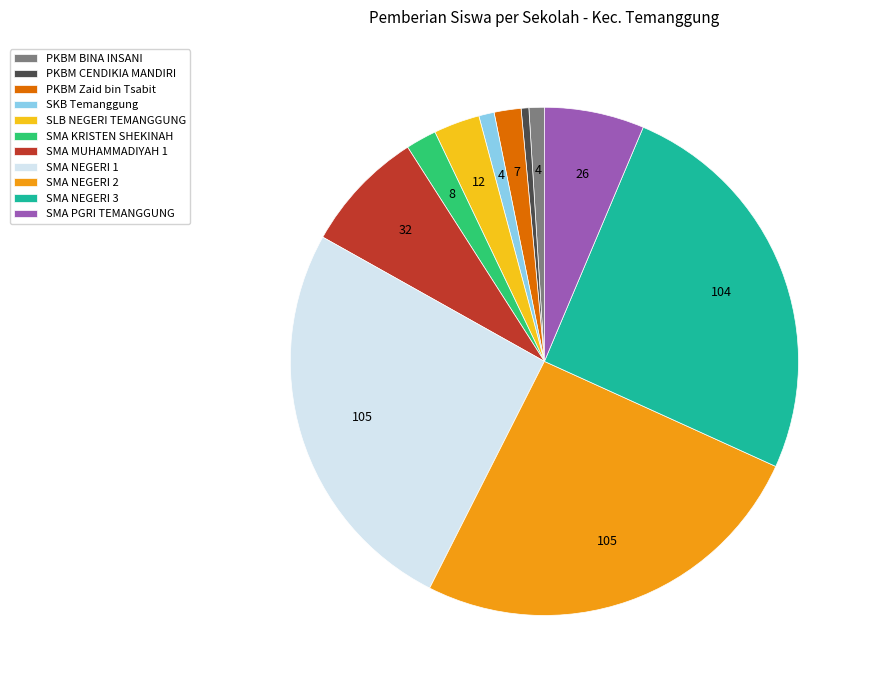

Do PKBM CENDIKIA MANDIRI and SMA MUHAMMADIYAH 1 together represent more than half of the pie?

No